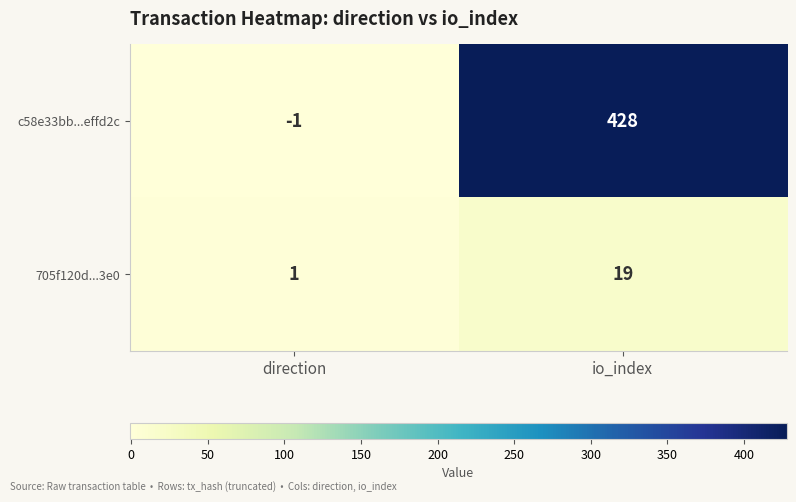

What is the spread (max minus min) of values at direction?

2